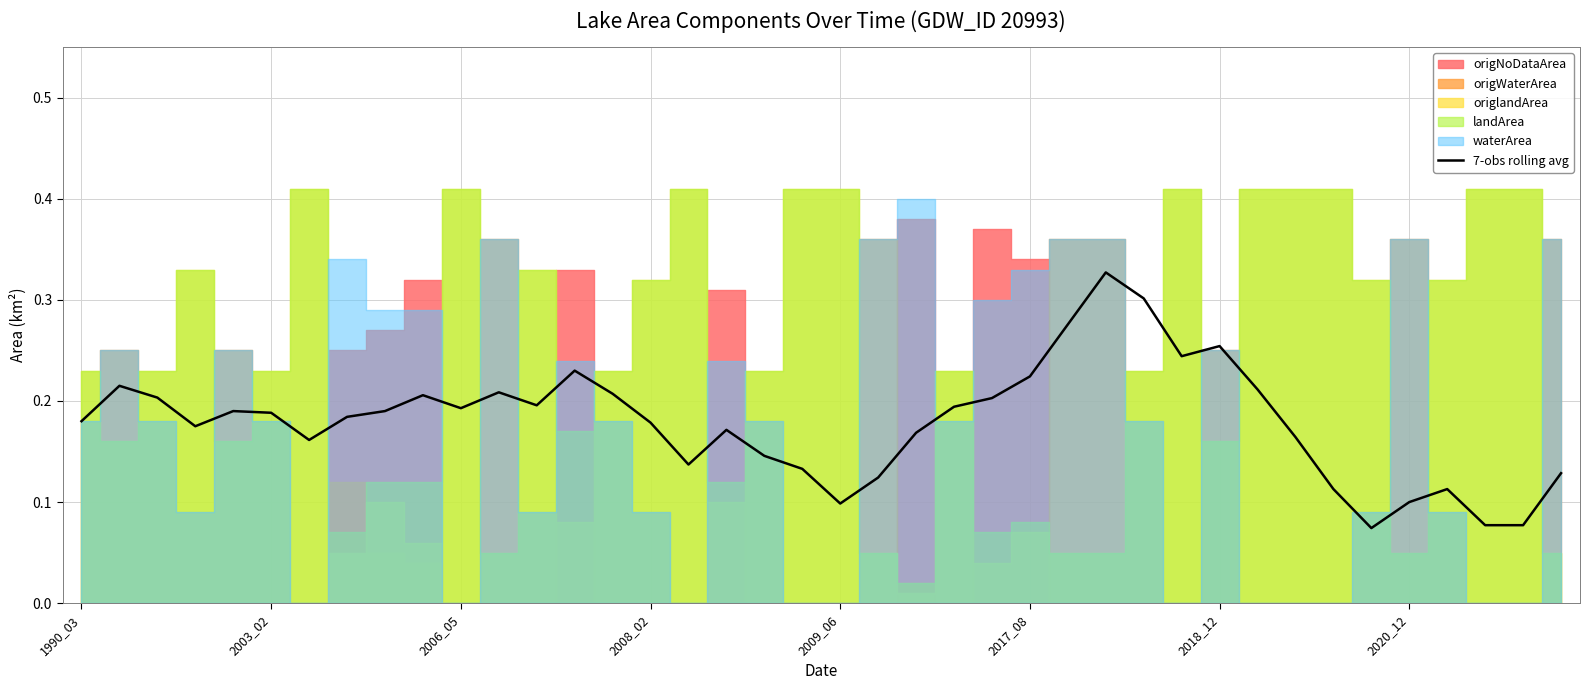

What is the sum of all values?

7.2